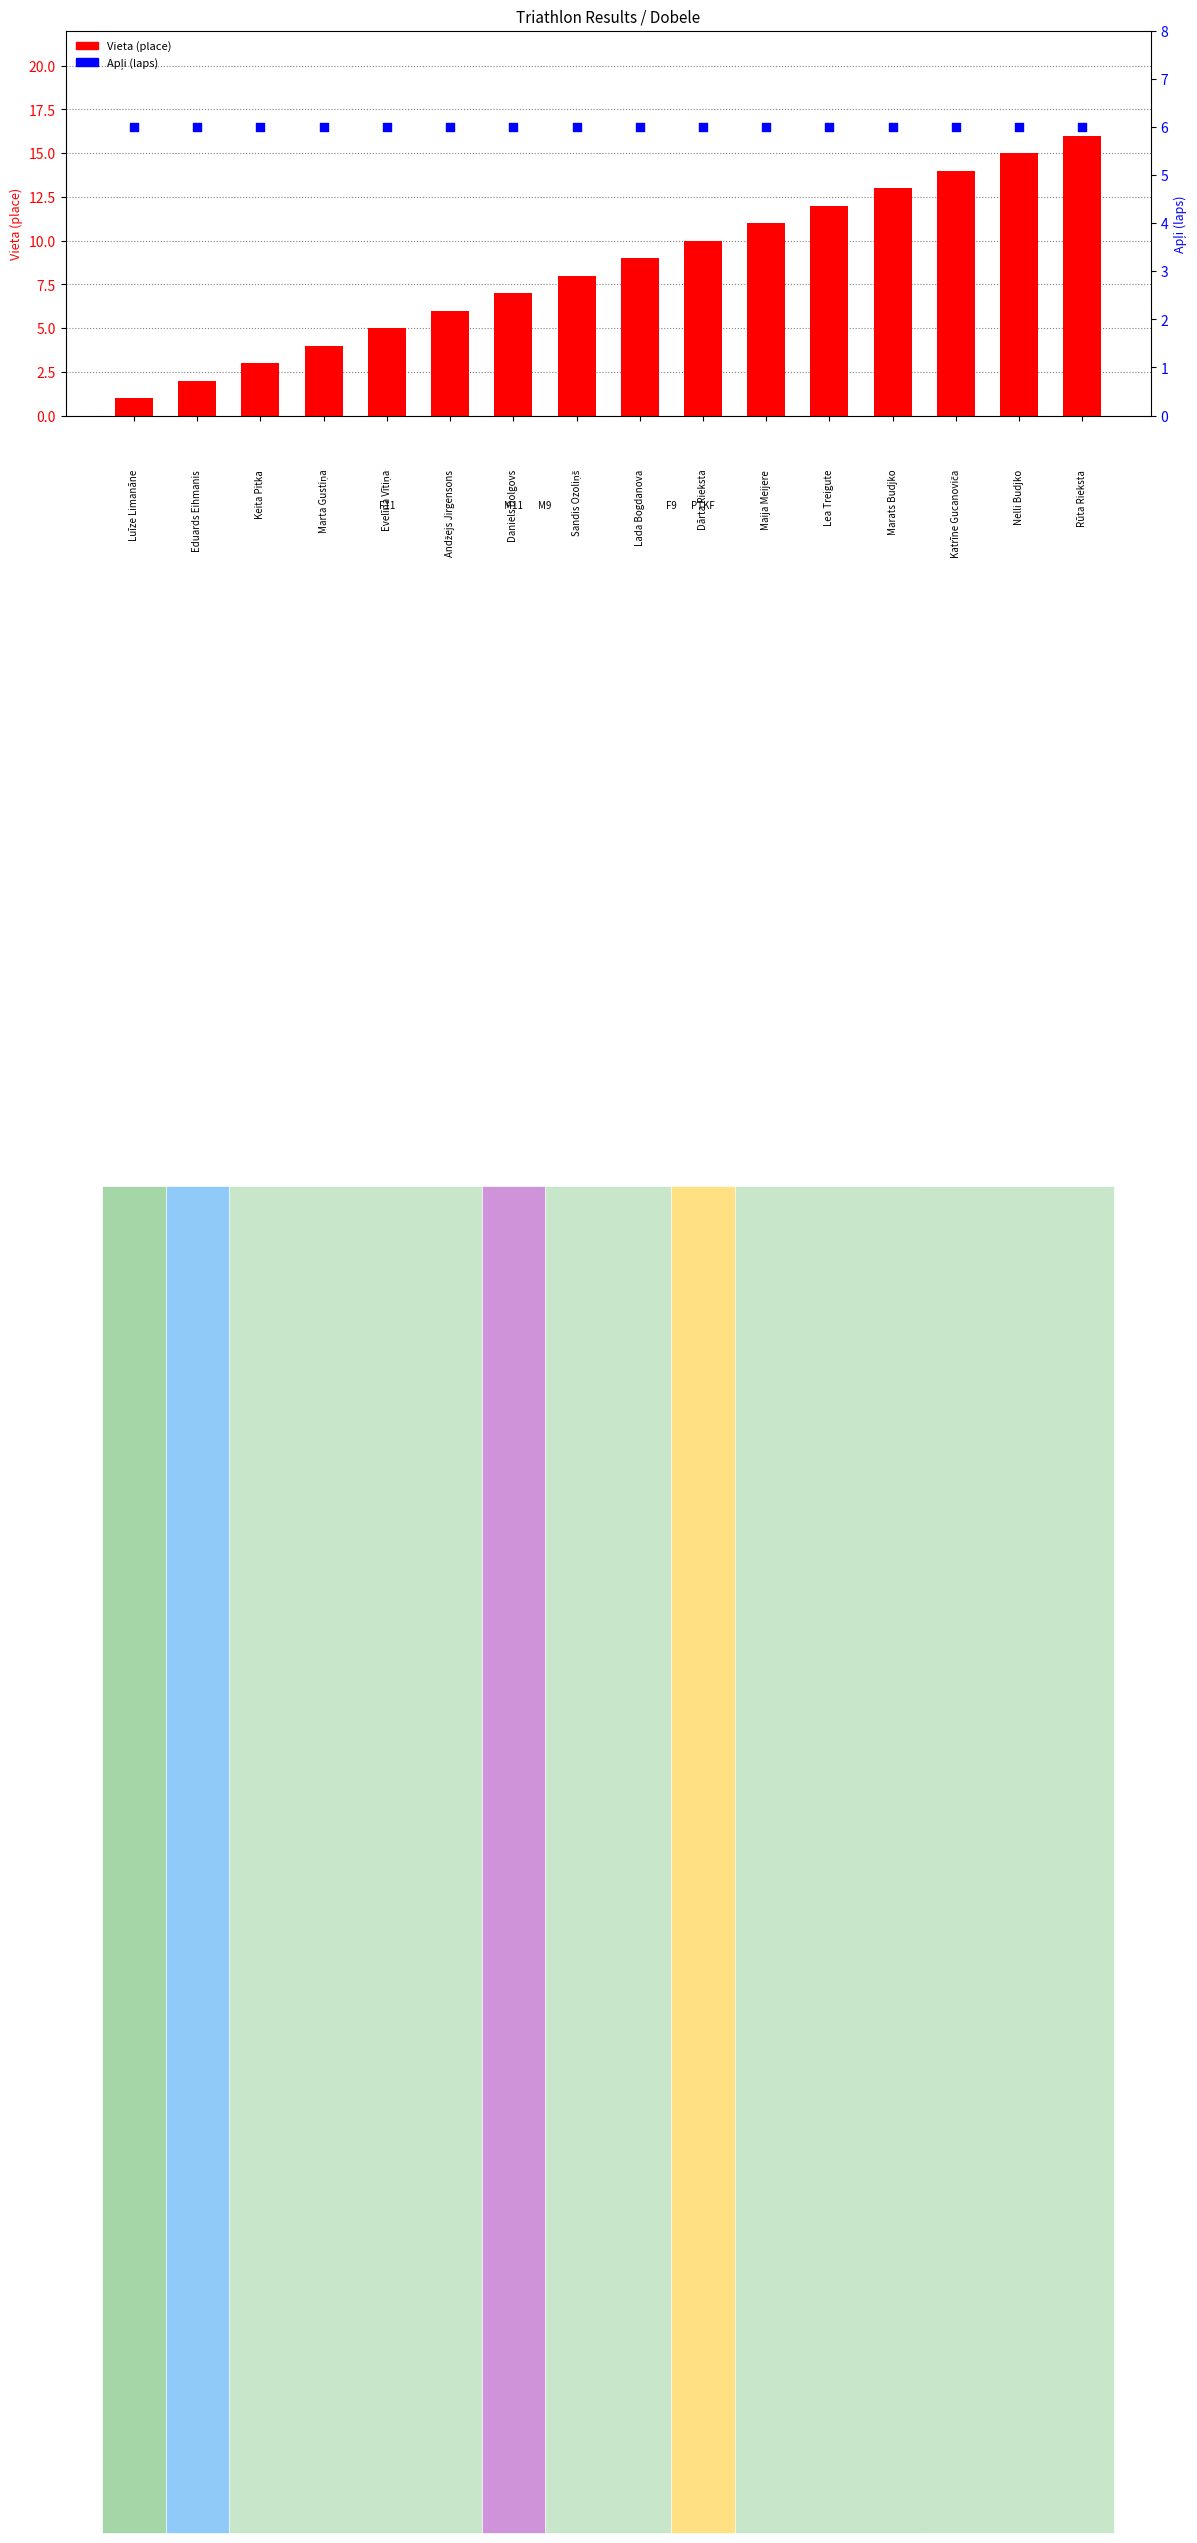

Which series reaches the maximum Y coordinate?

Vieta (place)